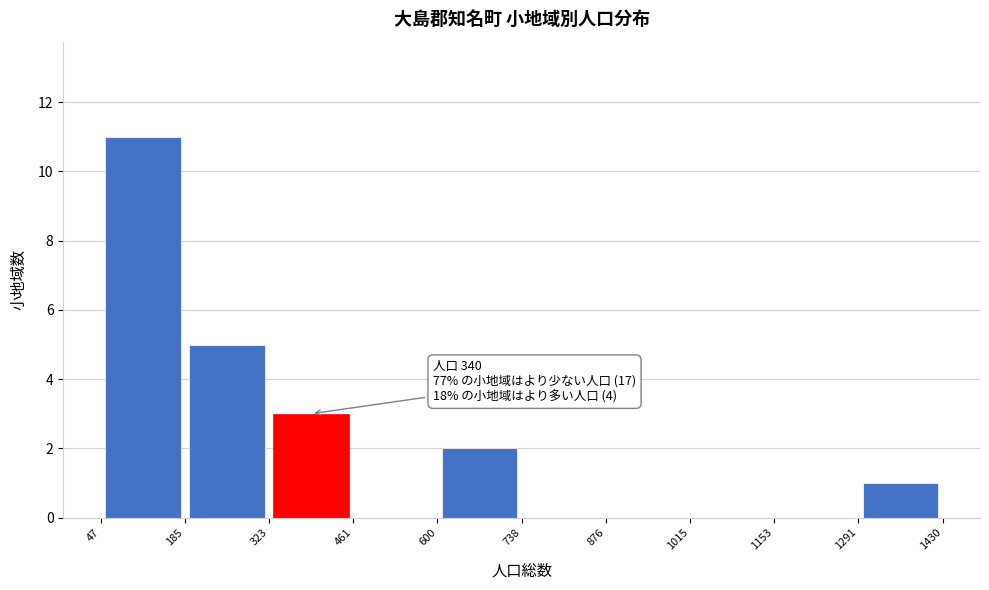

Which range on the x-axis has the tallest bar?

47 to 185